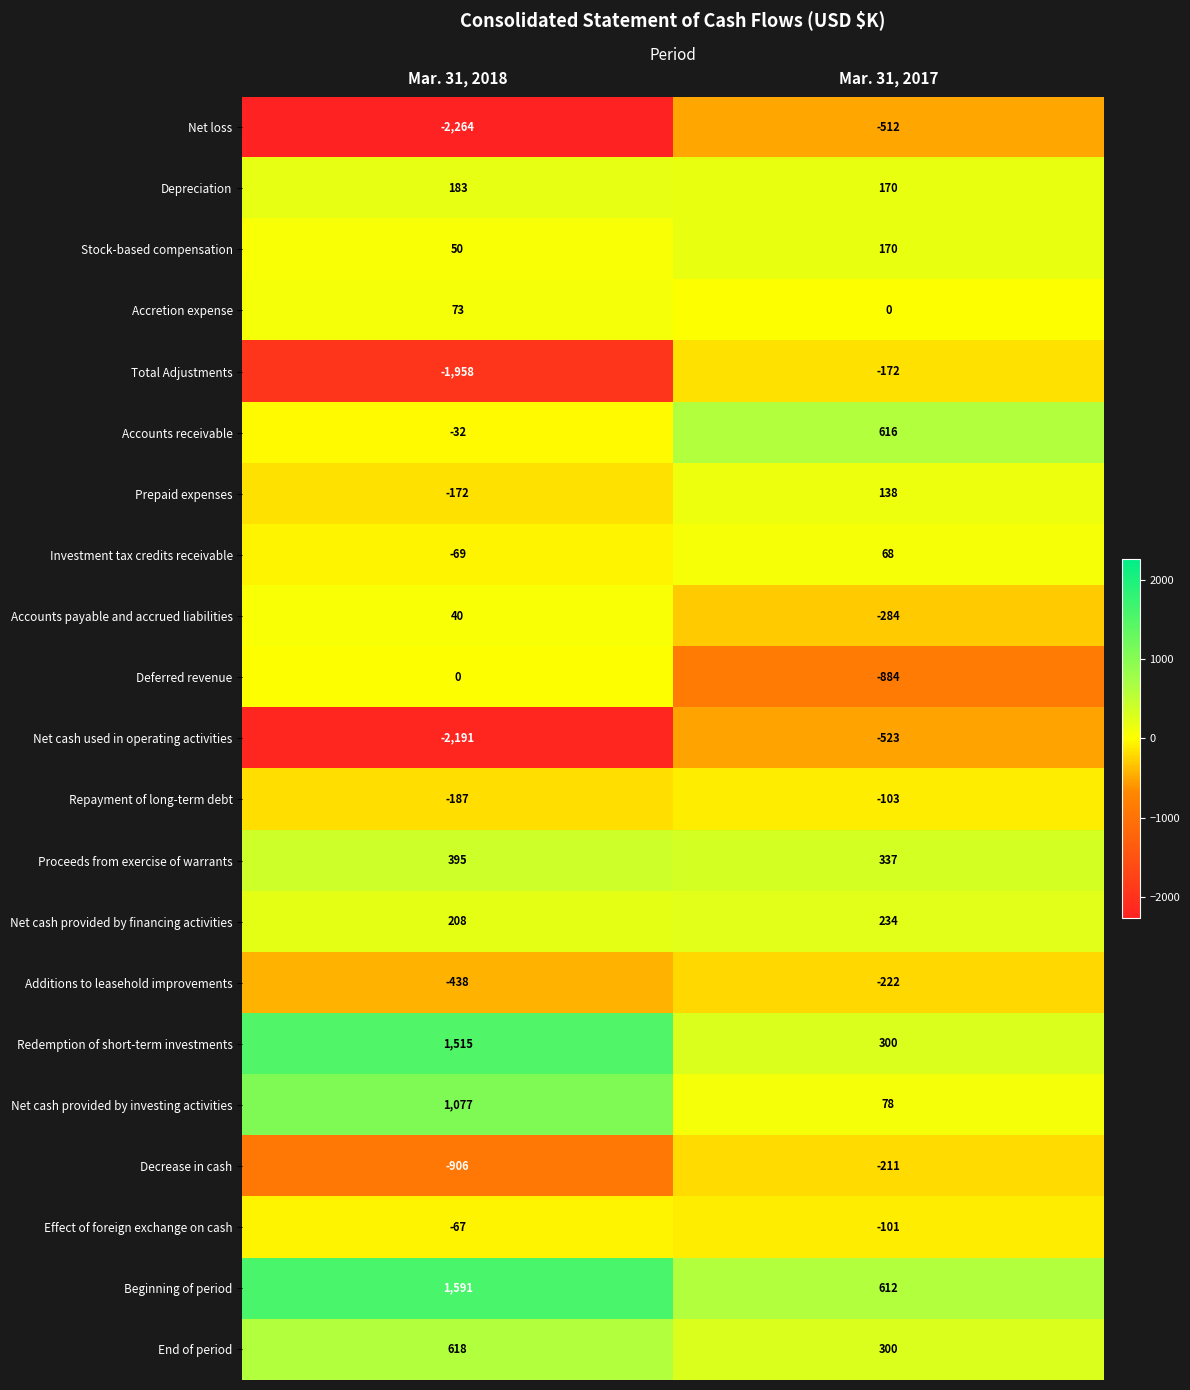

Is it true that Additions to leasehold improvements equals -328 at Mar. 31, 2017?

False